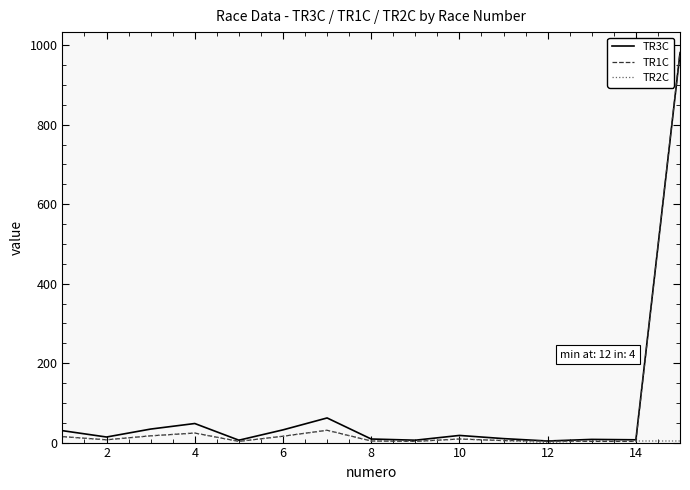

Which series has the largest range (max minus min)?

TR1C